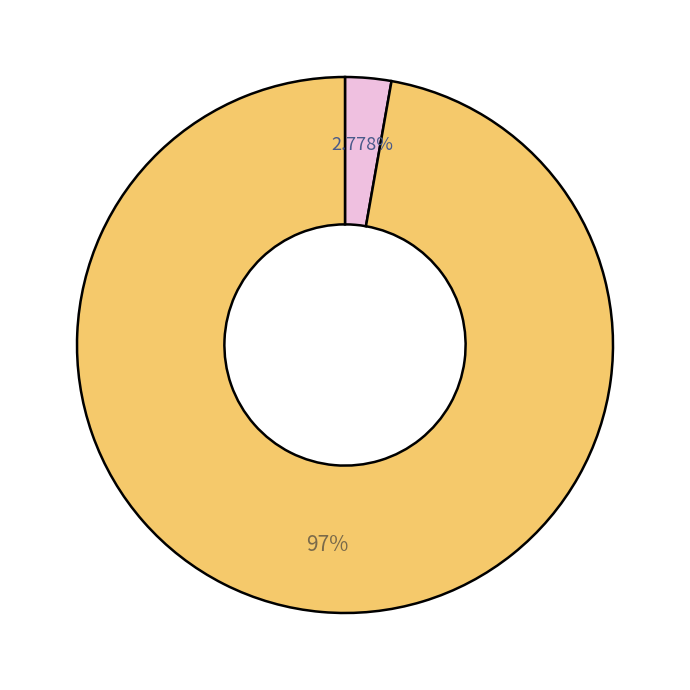

To the nearest percent, what is the average slice percentage?

50%